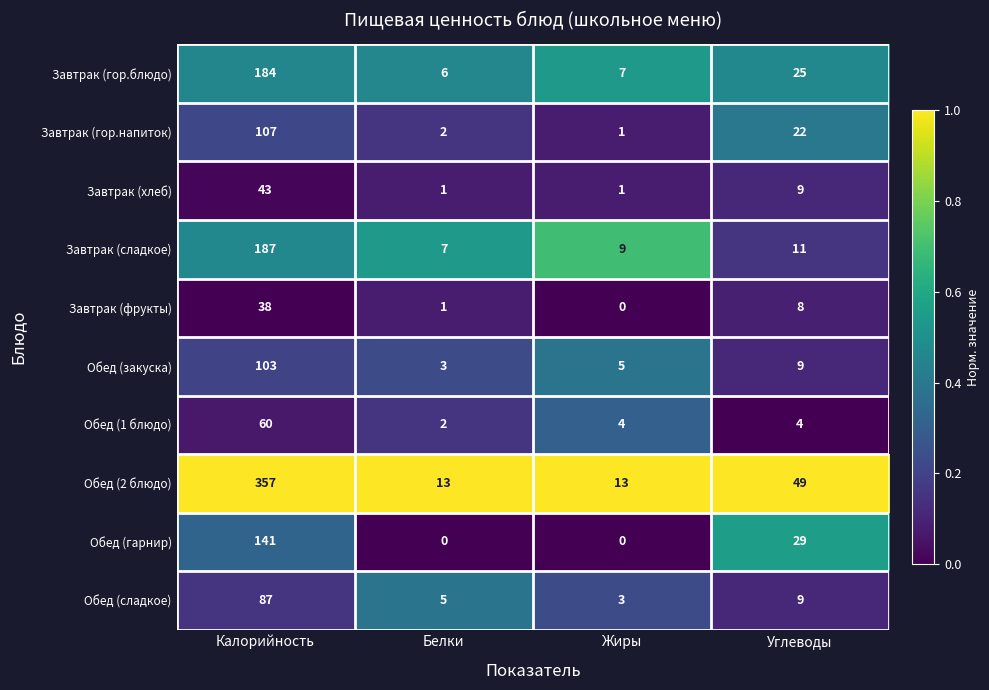

Which category has the highest value in the Обед (гарнир) series?

Калорийность